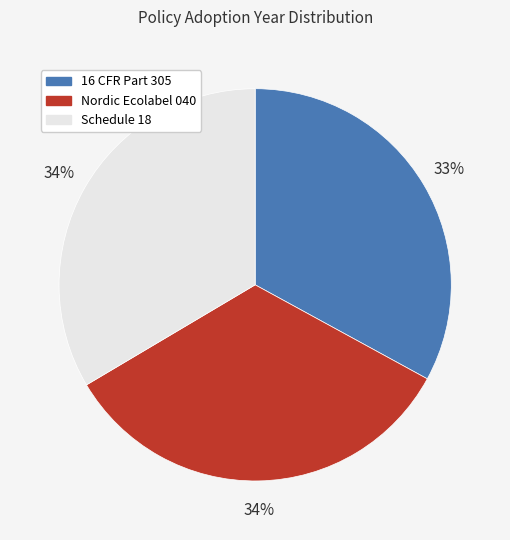

What is the smallest slice in the pie chart?

16 CFR Part 305